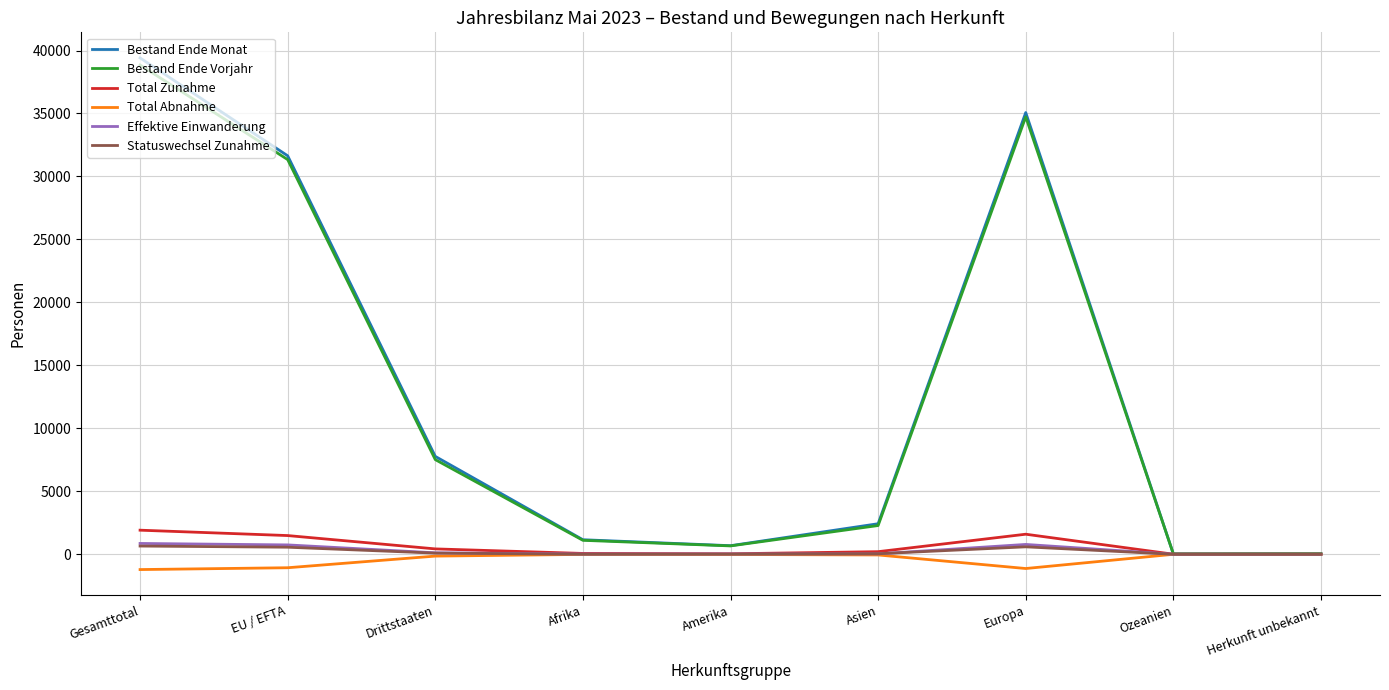

At which category is the sum across all series the highest?

Gesamttotal